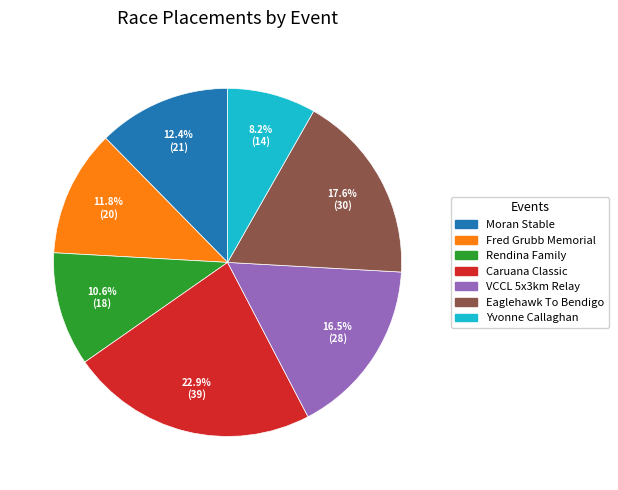

Is there a majority slice in this chart?

No